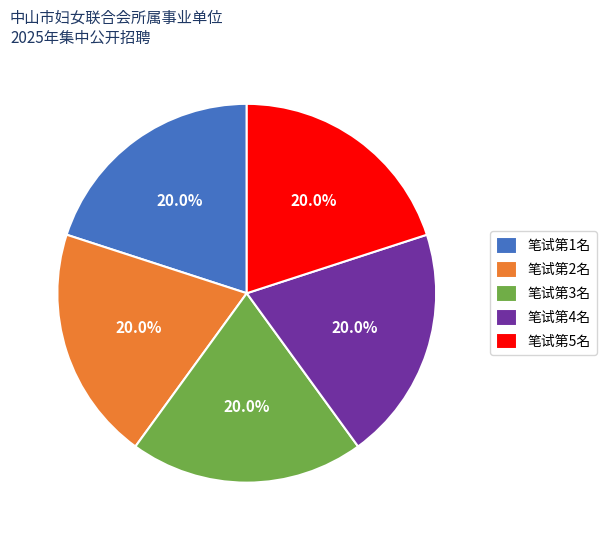

What portion of the pie excludes 笔试第2名?

80.0%